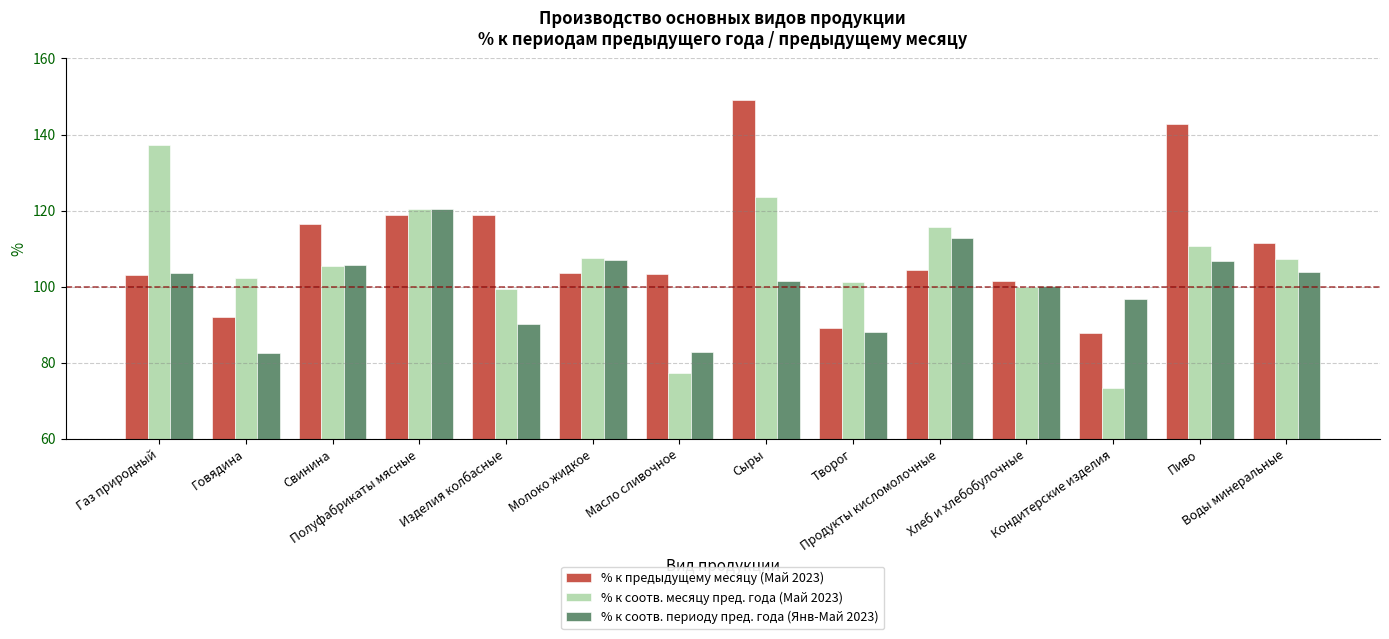

How many bars are there in each group?

3